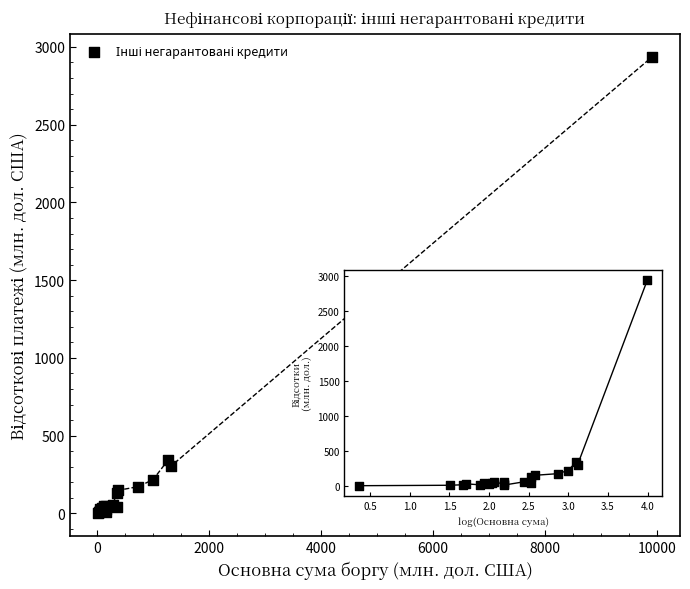

What Y value in the scatter plot is closest to 1468?

341.6